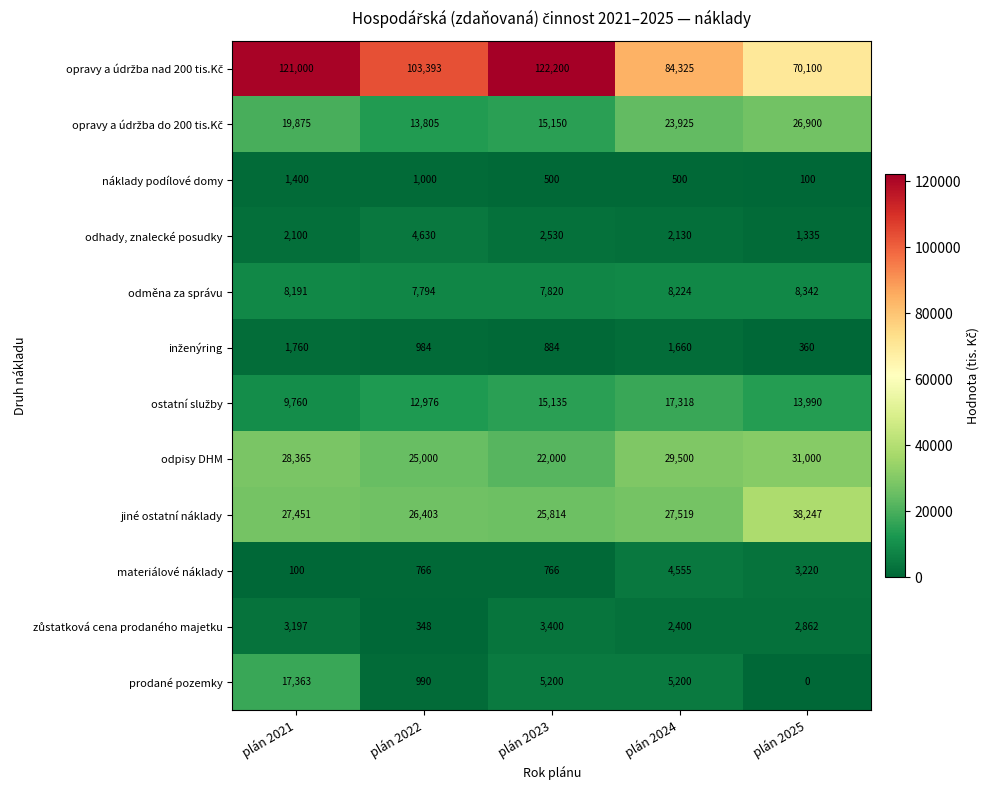

Is it true that odpisy DHM equals 5717 at plán 2022?

False